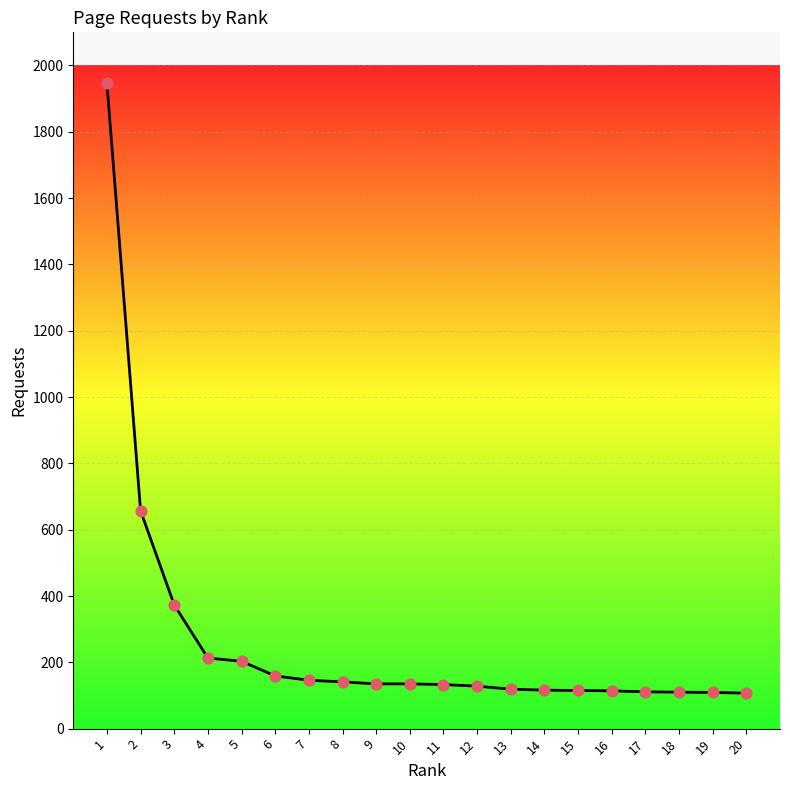

Between 13 and 3, which is larger?

3